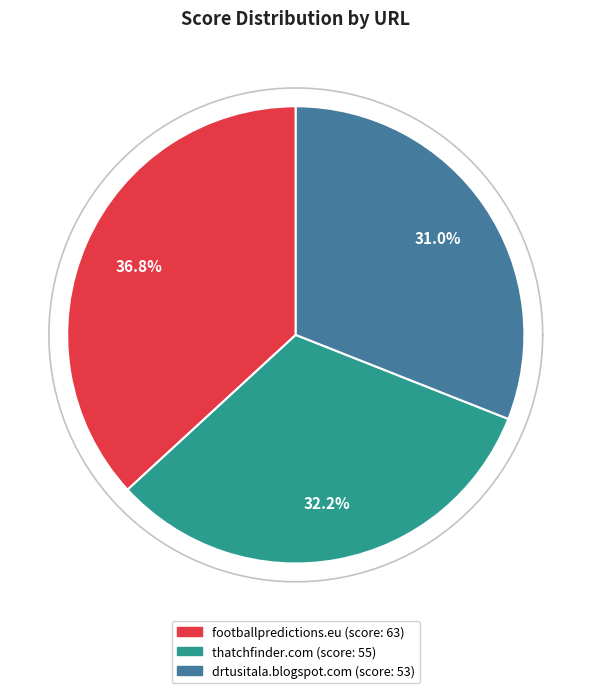

Is it true that thatchfinder.com is 32% of the pie?

True